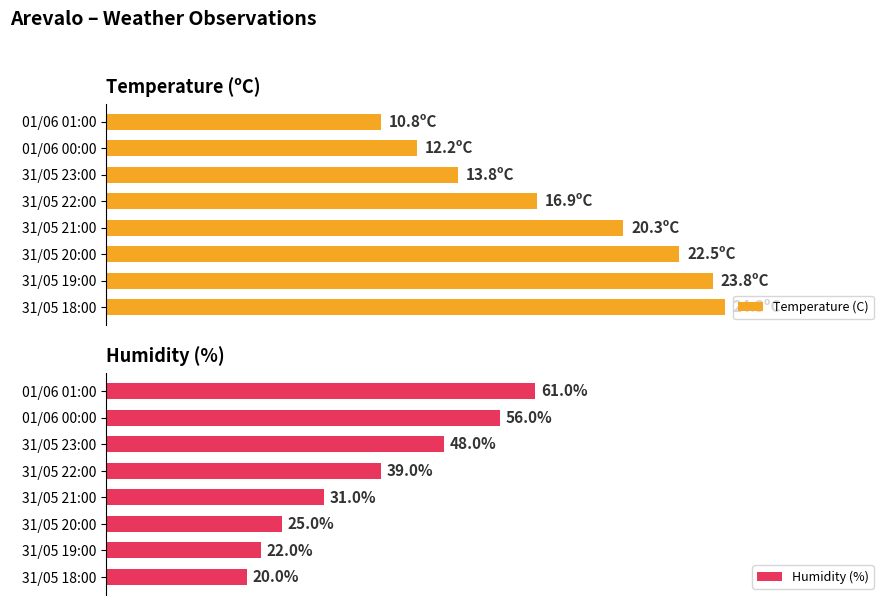

How many distinct data groups are displayed?

2